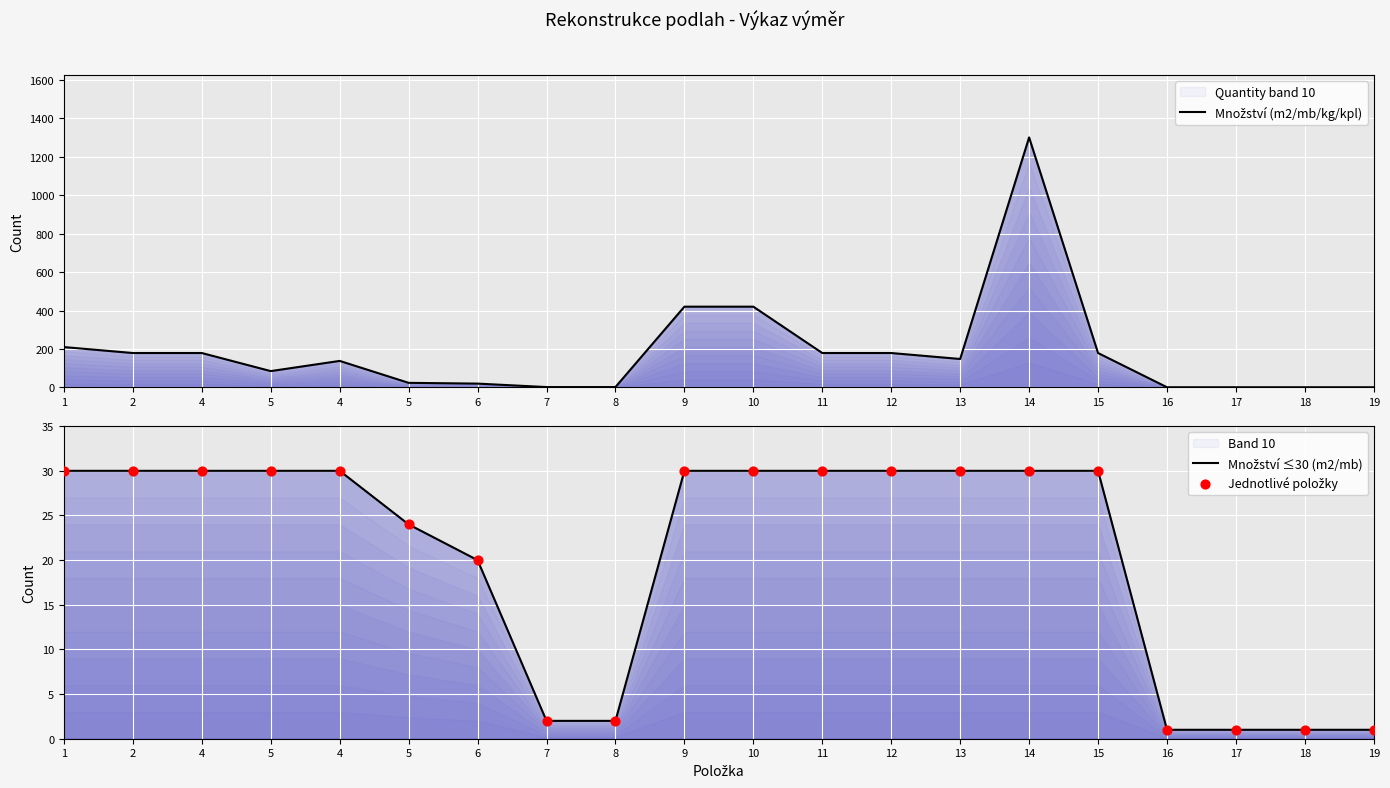

Which series contains the lowest Y value?

Množství (m2/mb/kg/kpl)